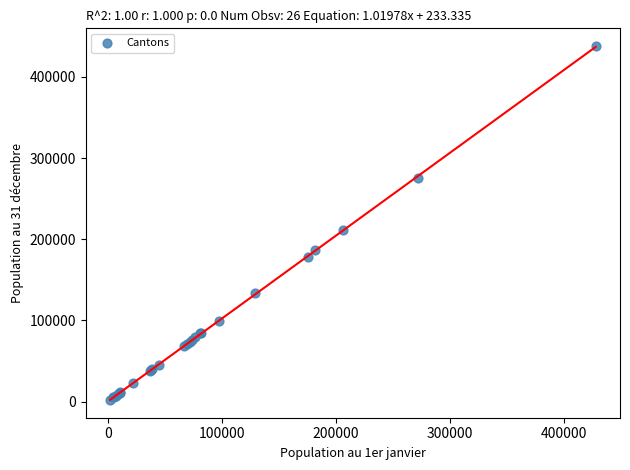

What Y value in the scatter plot is closest to 219958?

210817